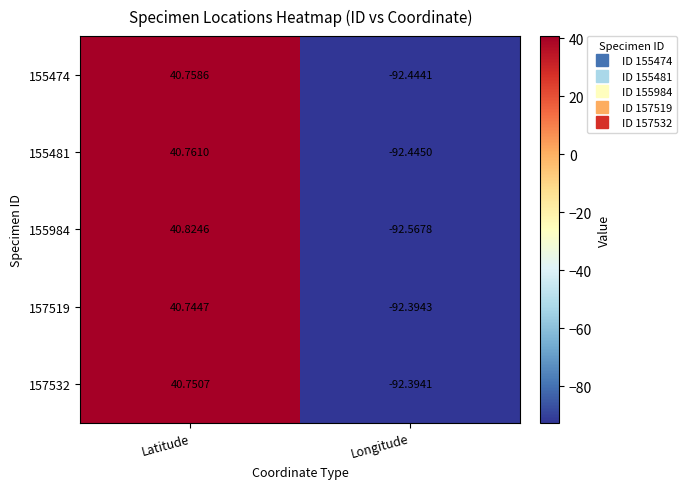

Which category has the lowest value across all series?

Longitude